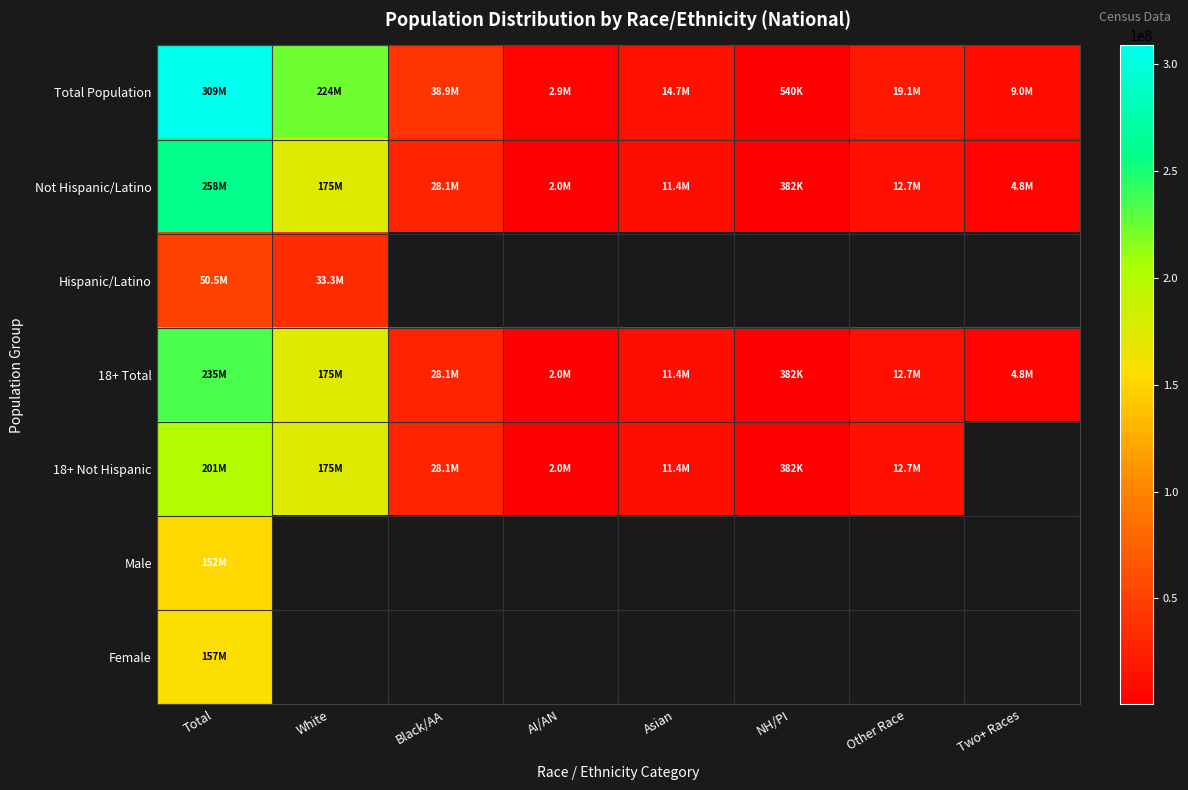

What is the spread (max minus min) of values at AI/AN?

888372.0